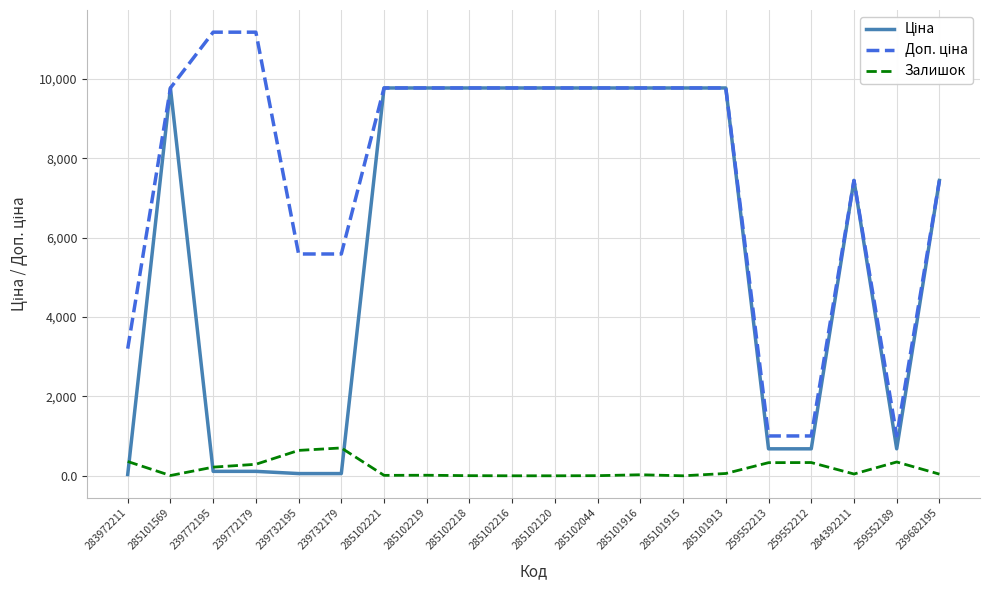

What is the total value across all series at 285102221?

19562.0